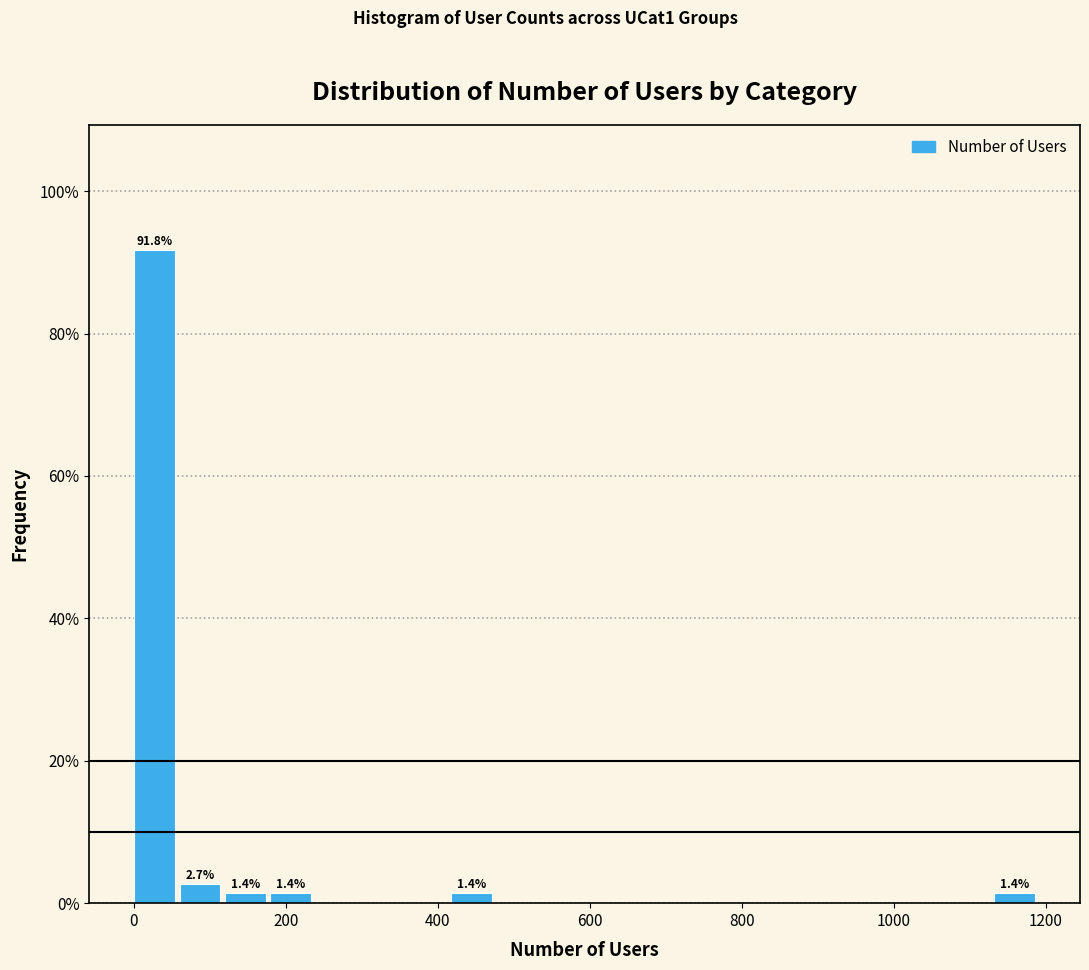

Around what value on the x-axis is the tallest bar? Give the approximate position of its centre, as read against the axis.

20